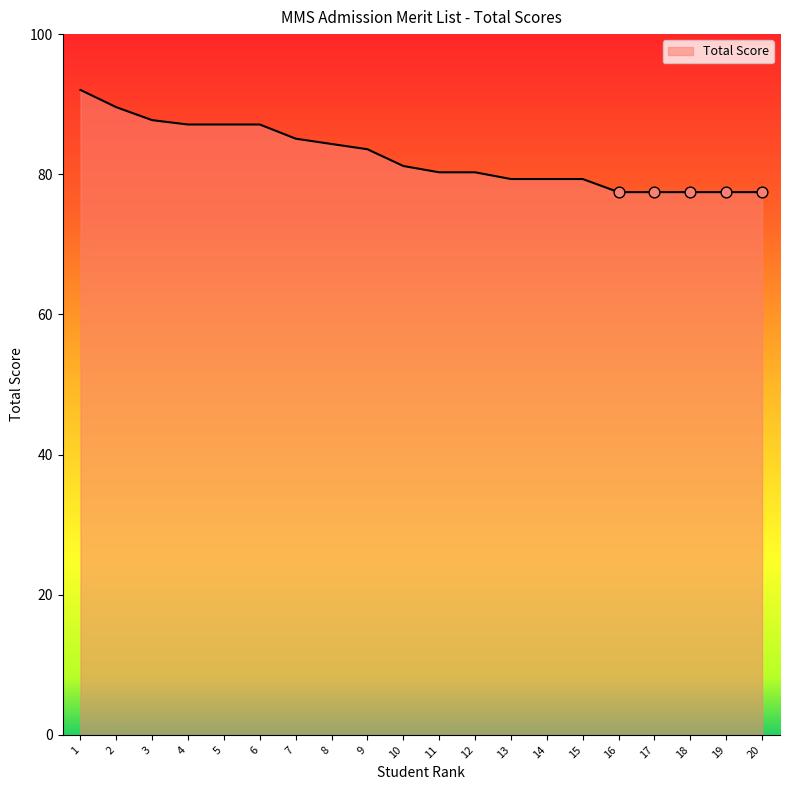

What is the ratio of the value at 11 to the value at 14?

1.0